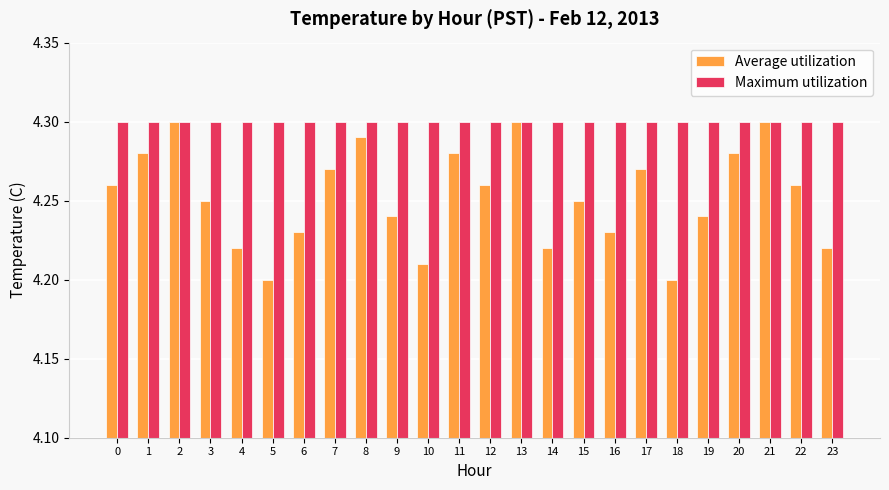

Is it true that Maximum utilization equals 6.1 at 20?

False